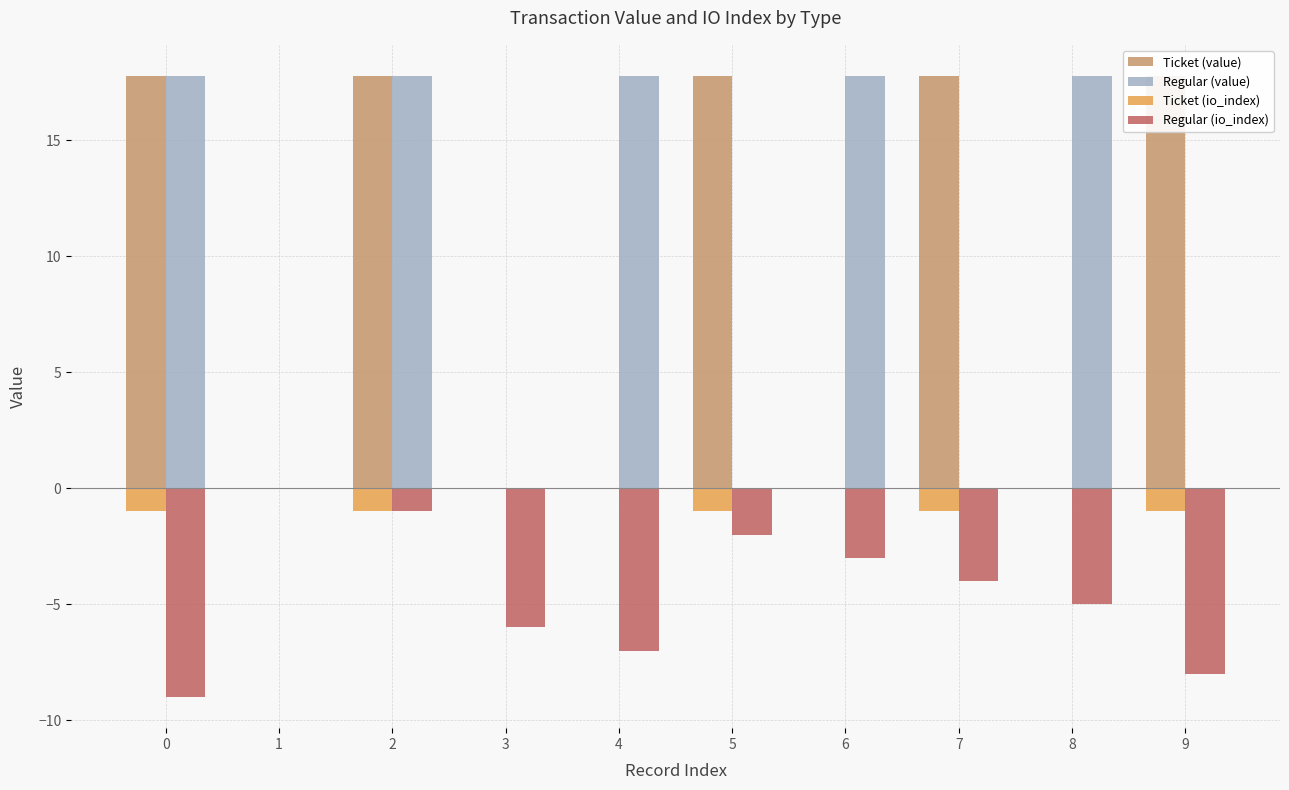

The value of Ticket (io_index) at 2 is -1.0. True or false?

True